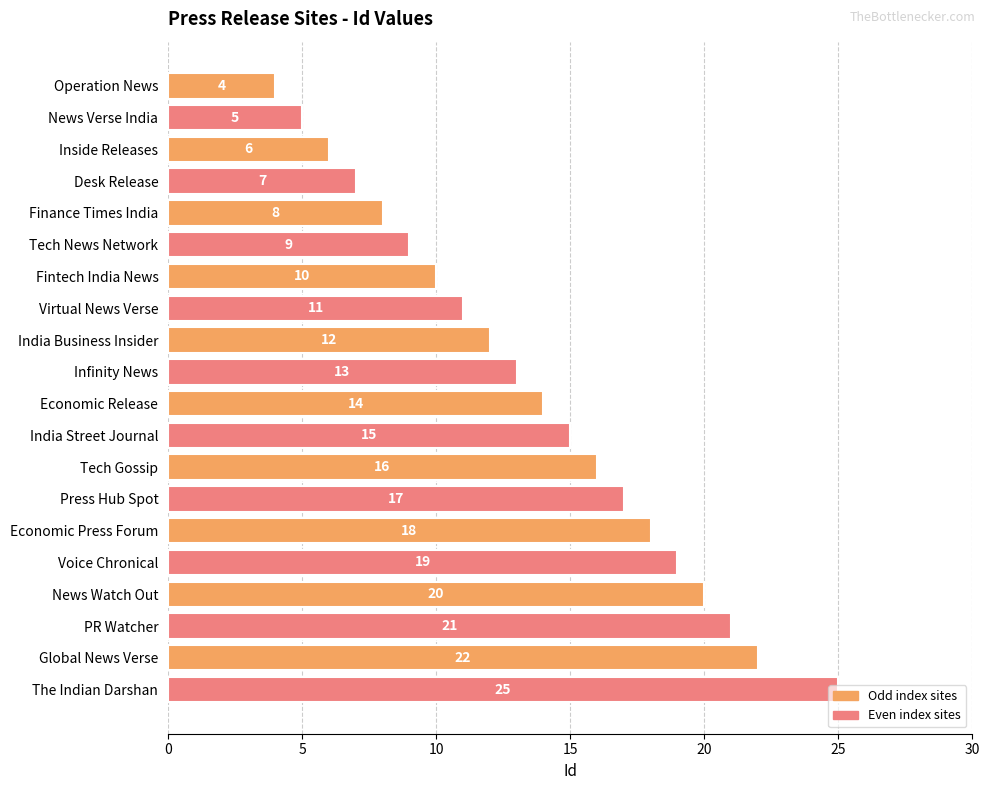

True or false: the data shows 13 at Infinity News.

True